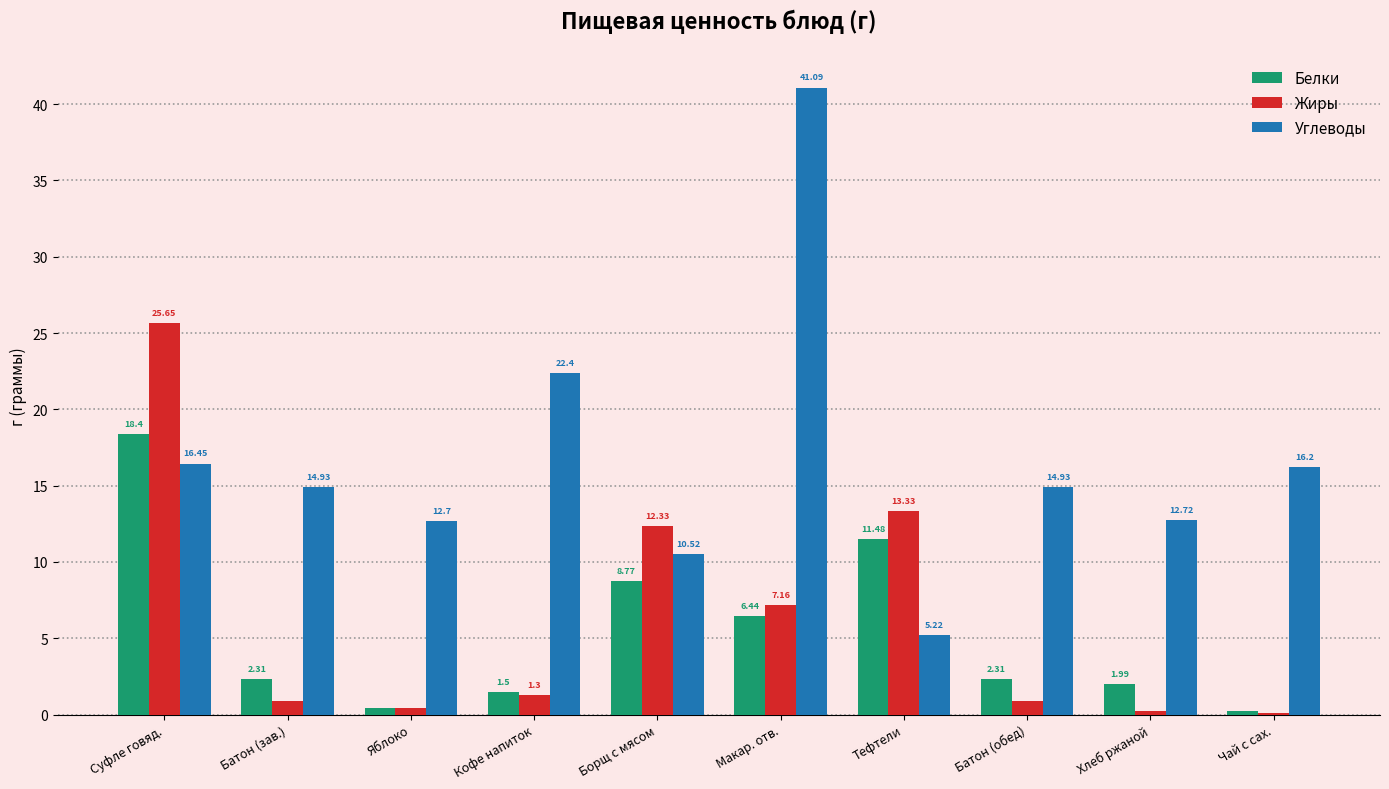

Is the value of Белки at Суфле говяд. greater than the value of Углеводы at Батон (обед)?

Yes